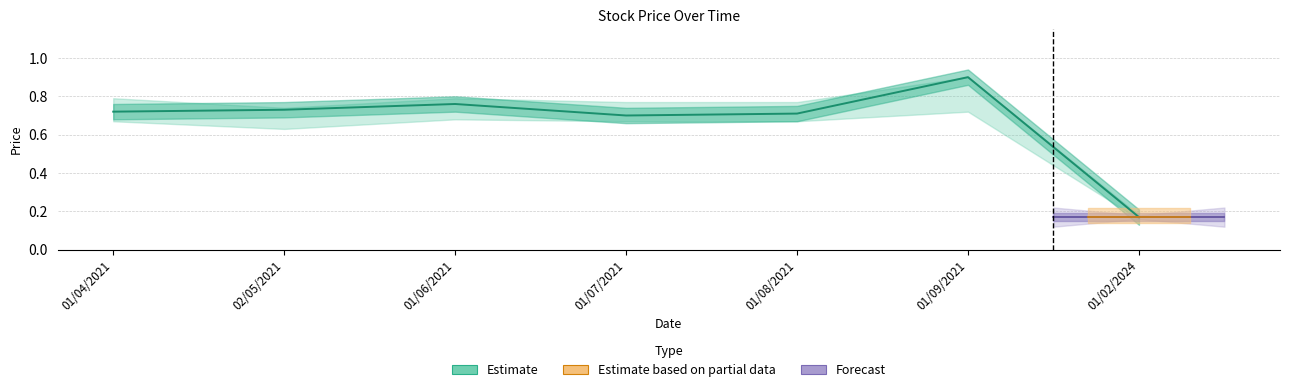

Which category has the highest value across all series?

01/09/2021